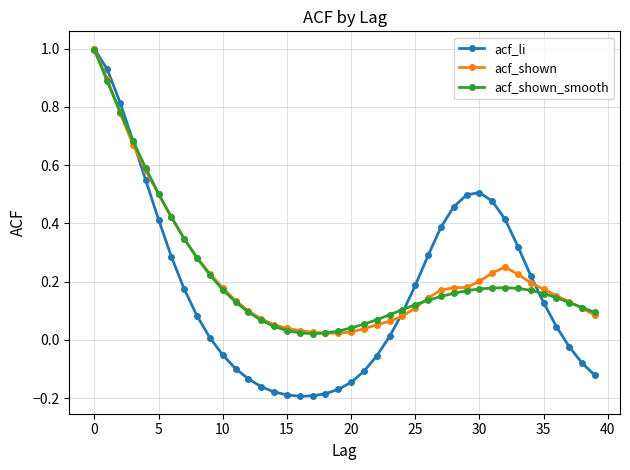

What is the highest value of the acf_shown_smooth series?

1.0